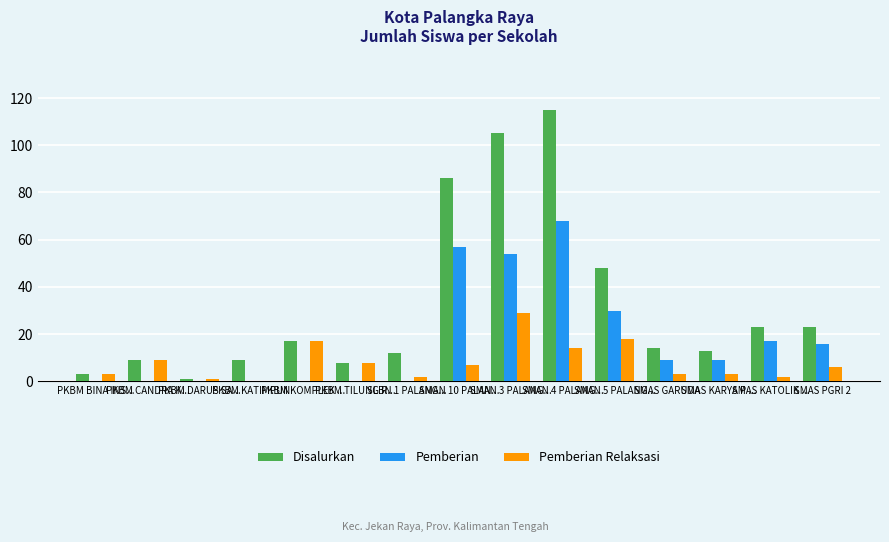

What is the maximum value shown in the chart?

115